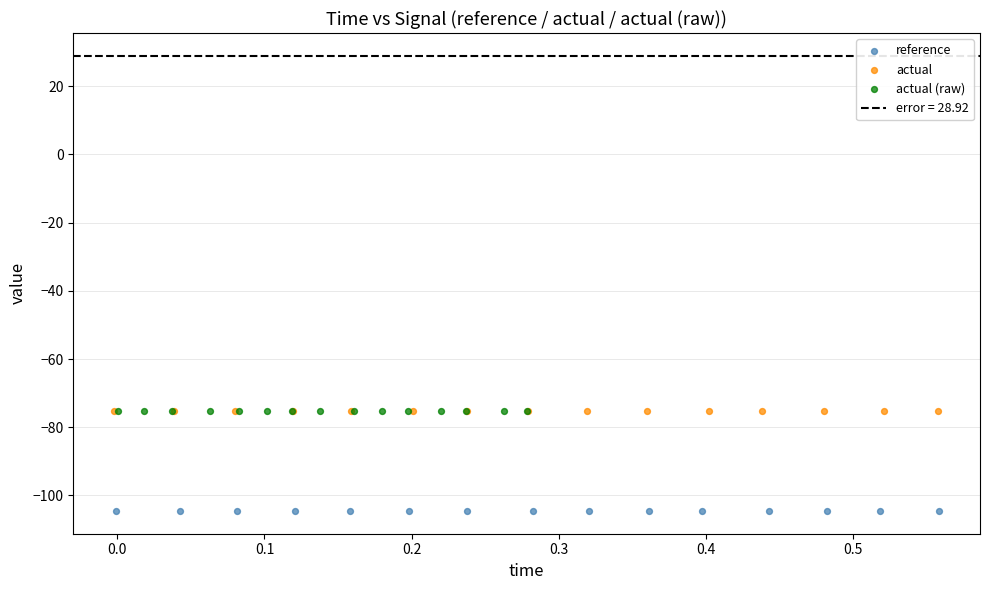

Which series contains the lowest Y value?

reference